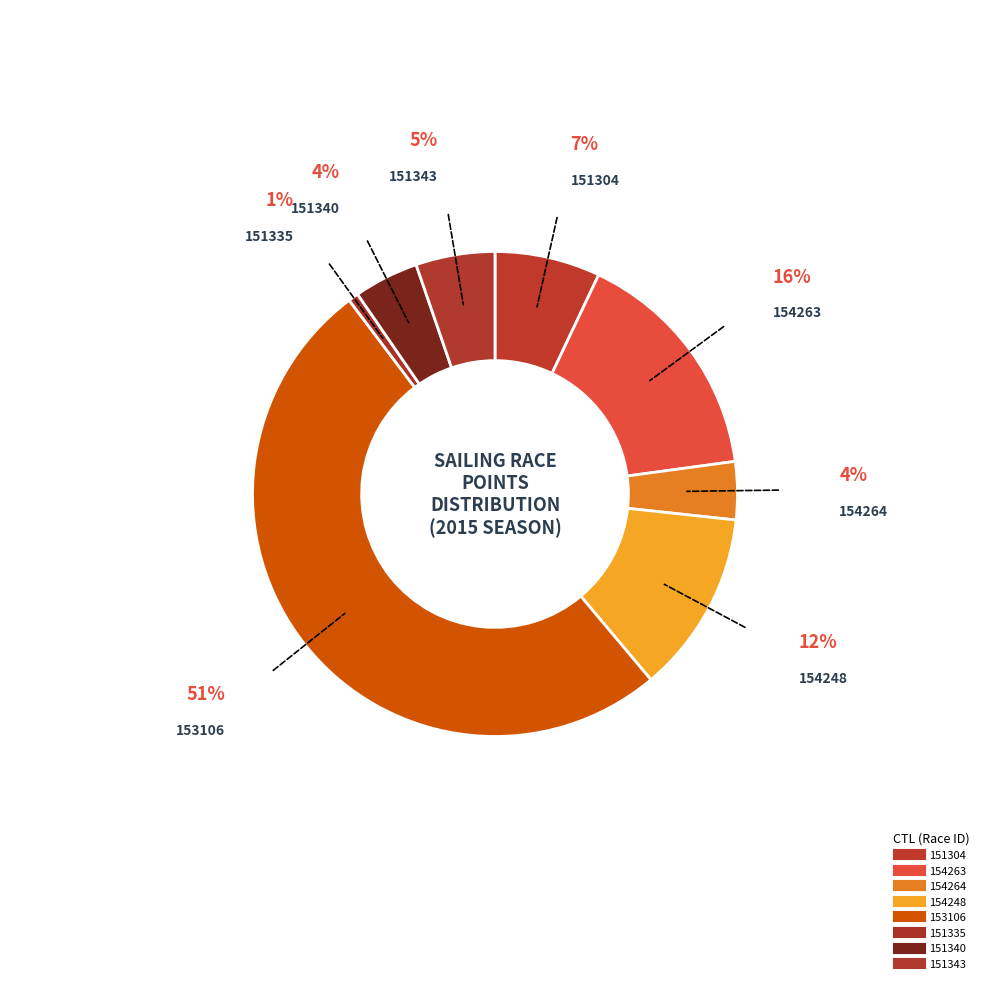

How many slices are in this pie chart?

8